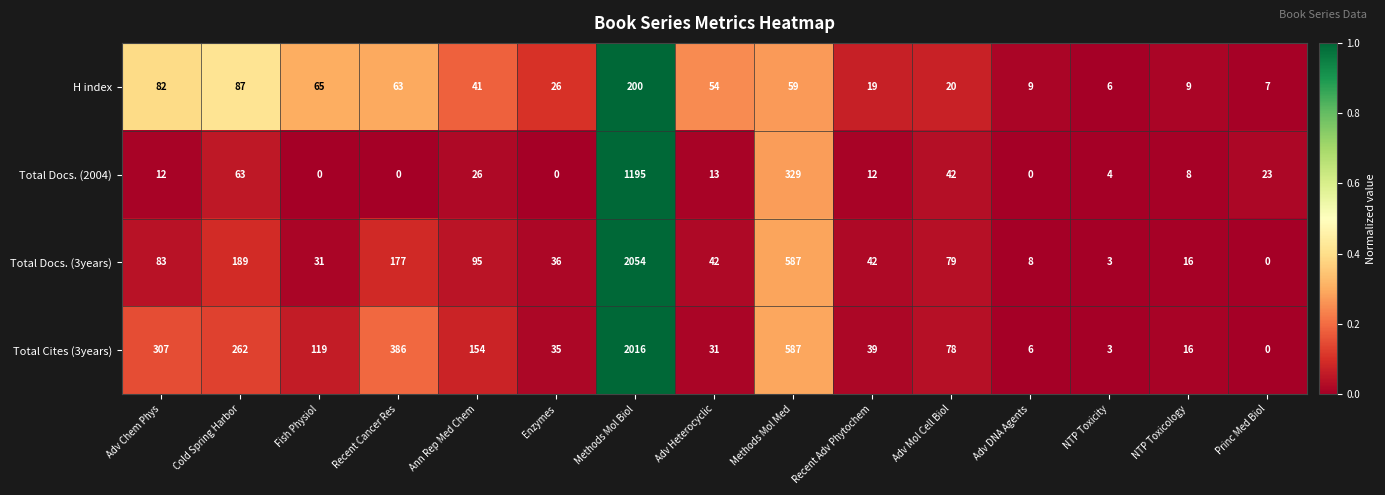

What is the minimum value for H index?

6